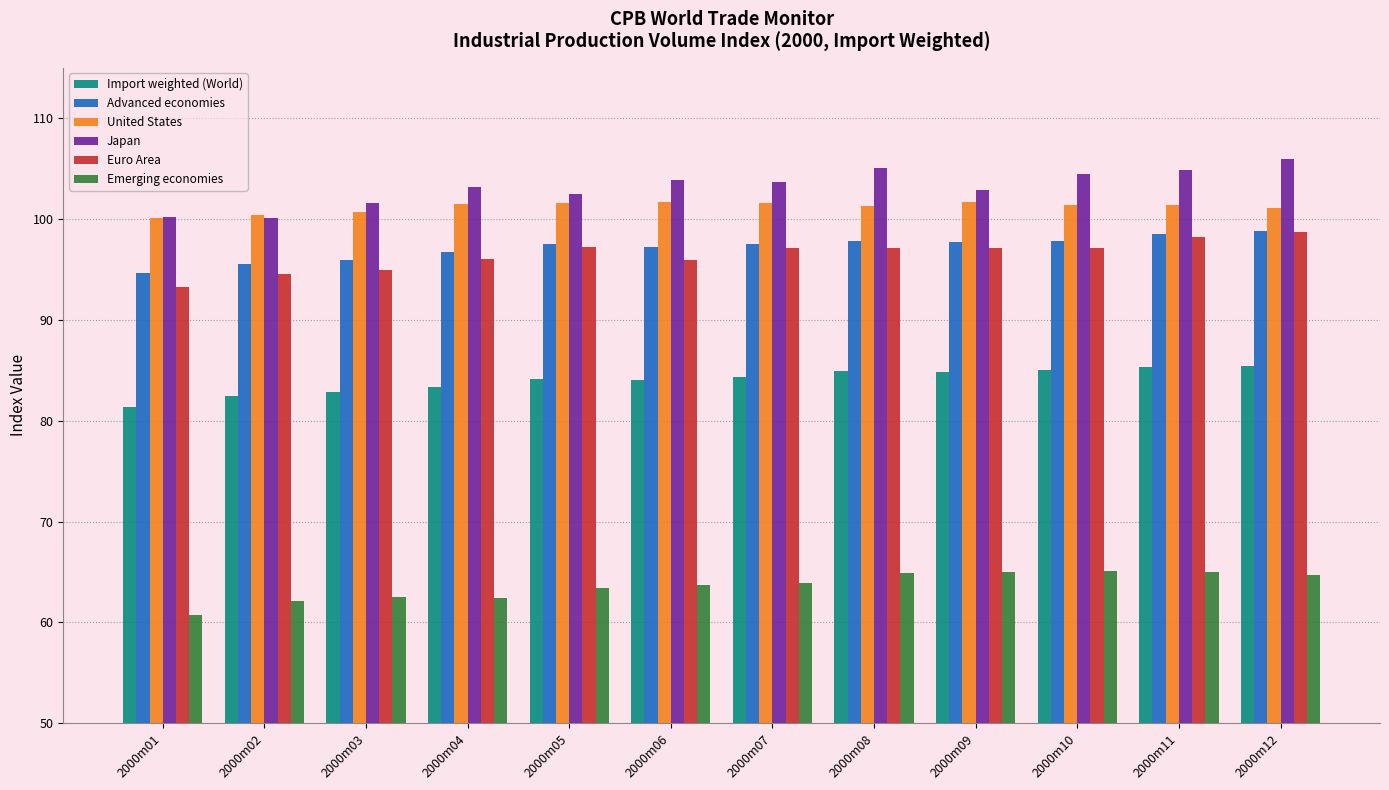

Is the value of Japan at 2000m06 greater than the value of Advanced economies at 2000m05?

Yes